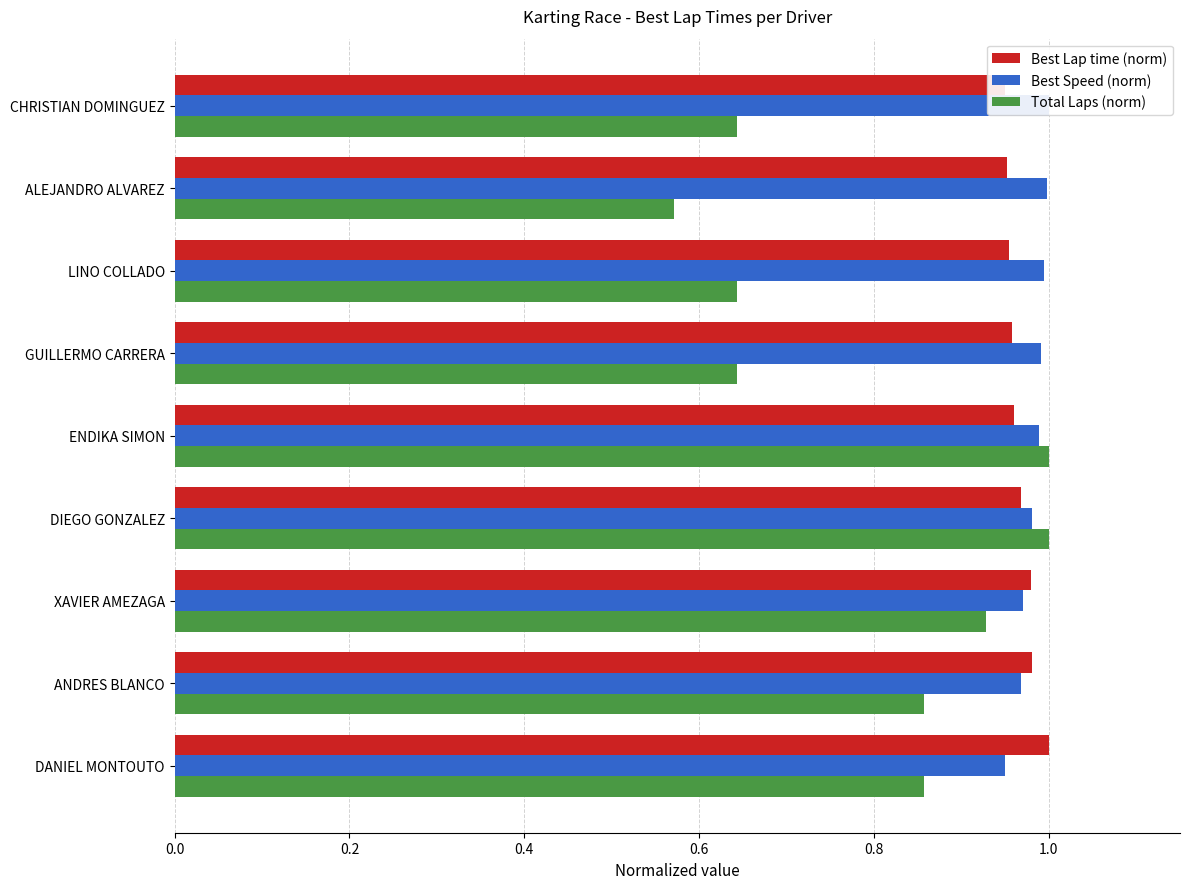

What is the difference between the maximum and minimum values in the Total Laps (norm) series?

0.4